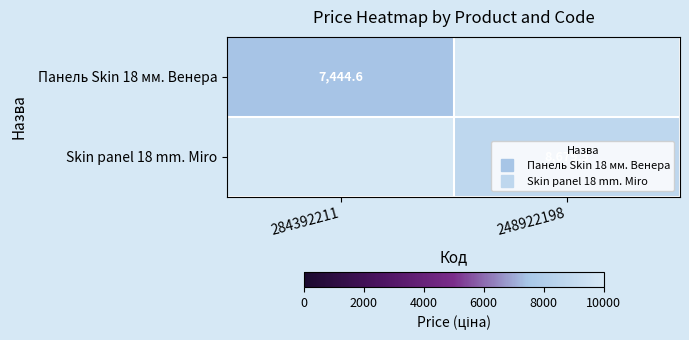

What is the highest value of the Skin panel 18 mm. Miro series?

8679.5